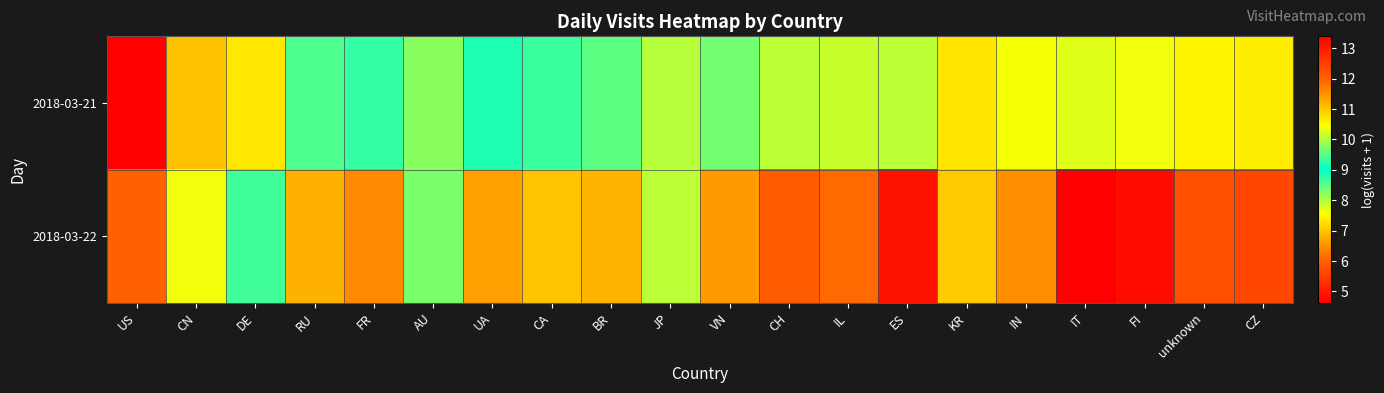

Which series has the widest spread of values?

2018-03-22